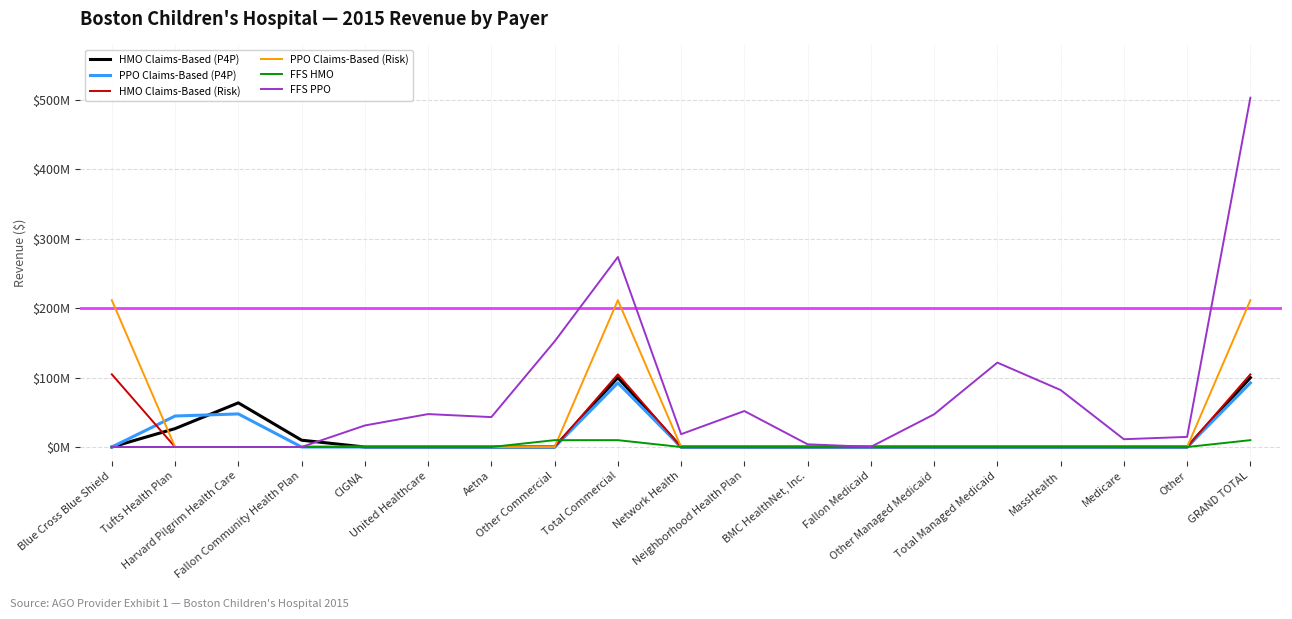

Reading right to left, what are all the values shown in this chart?

HMO Claims-Based (P4P): GRAND TOTAL=99971773.8	Other=0.0	Medicare=0.0	MassHealth=0.0	Total Managed Medicaid=0.0	Other Managed Medicaid=0.0	Fallon Medicaid=0.0	BMC HealthNet, Inc.=0.0	Neighborhood Health Plan=0.0	Network Health=0.0	Total Commercial=99971773.8	Other Commercial=0.0	Aetna=0.0	United Healthcare=0.0	CIGNA=0.0	Fallon Community Health Plan=9830141.7	Harvard Pilgrim Health Care=63621426.5	Tufts Health Plan=26520205.6	Blue Cross Blue Shield=0.0
PPO Claims-Based (P4P): GRAND TOTAL=92385280.8	Other=0.0	Medicare=0.0	MassHealth=0.0	Total Managed Medicaid=0.0	Other Managed Medicaid=0.0	Fallon Medicaid=0.0	BMC HealthNet, Inc.=0.0	Neighborhood Health Plan=0.0	Network Health=0.0	Total Commercial=92385280.8	Other Commercial=0.0	Aetna=0.0	United Healthcare=0.0	CIGNA=0.0	Fallon Community Health Plan=36104.9	Harvard Pilgrim Health Care=47679793.1	Tufts Health Plan=44669382.9	Blue Cross Blue Shield=0.0
HMO Claims-Based (Risk): GRAND TOTAL=104695068.6	Other=0.0	Medicare=0.0	MassHealth=0.0	Total Managed Medicaid=0.0	Other Managed Medicaid=0.0	Fallon Medicaid=0.0	BMC HealthNet, Inc.=0.0	Neighborhood Health Plan=0.0	Network Health=0.0	Total Commercial=104695068.6	Other Commercial=0.0	Aetna=0.0	United Healthcare=0.0	CIGNA=0.0	Fallon Community Health Plan=0.0	Harvard Pilgrim Health Care=0.0	Tufts Health Plan=0.0	Blue Cross Blue Shield=104695068.6
PPO Claims-Based (Risk): GRAND TOTAL=211512822.9	Other=0.0	Medicare=0.0	MassHealth=0.0	Total Managed Medicaid=0.0	Other Managed Medicaid=0.0	Fallon Medicaid=0.0	BMC HealthNet, Inc.=0.0	Neighborhood Health Plan=0.0	Network Health=0.0	Total Commercial=211512822.9	Other Commercial=0.0	Aetna=0.0	United Healthcare=0.0	CIGNA=0.0	Fallon Community Health Plan=0.0	Harvard Pilgrim Health Care=0.0	Tufts Health Plan=0.0	Blue Cross Blue Shield=211512822.9
FFS HMO: GRAND TOTAL=9881514.0	Other=0.0	Medicare=0.0	MassHealth=0.0	Total Managed Medicaid=0.0	Other Managed Medicaid=0.0	Fallon Medicaid=0.0	BMC HealthNet, Inc.=0.0	Neighborhood Health Plan=0.0	Network Health=0.0	Total Commercial=9881514.0	Other Commercial=9881514.0	Aetna=0.0	United Healthcare=0.0	CIGNA=0.0	Fallon Community Health Plan=0.0	Harvard Pilgrim Health Care=0.0	Tufts Health Plan=0.0	Blue Cross Blue Shield=0.0
FFS PPO: GRAND TOTAL=503235525.7	Other=14608127.9	Medicare=11232643.0	MassHealth=82093350.8	Total Managed Medicaid=121601921.0	Other Managed Medicaid=47107406.5	Fallon Medicaid=253550.8	BMC HealthNet, Inc.=3908436.4	Neighborhood Health Plan=51854248.3	Network Health=18478279.1	Total Commercial=273699482.9	Other Commercial=152136607.6	Aetna=43098711.4	United Healthcare=47422592.7	CIGNA=31041571.2	Fallon Community Health Plan=0.0	Harvard Pilgrim Health Care=0.0	Tufts Health Plan=0.0	Blue Cross Blue Shield=0.0